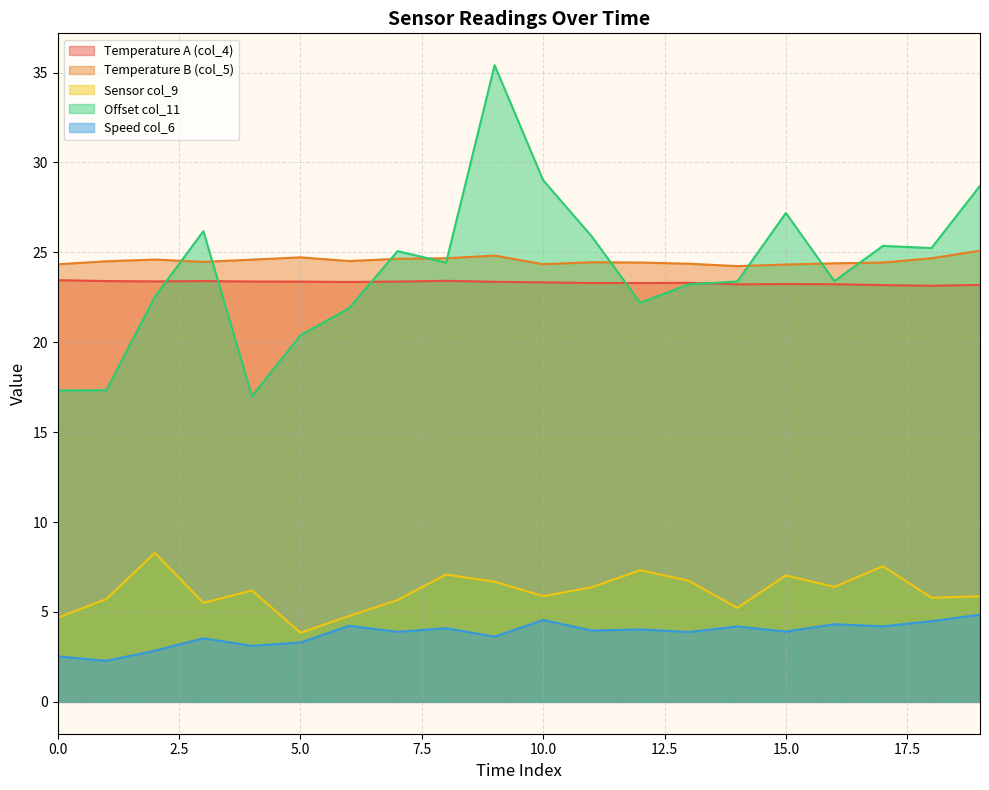

At how many categories does at least one series exceed 20?

20